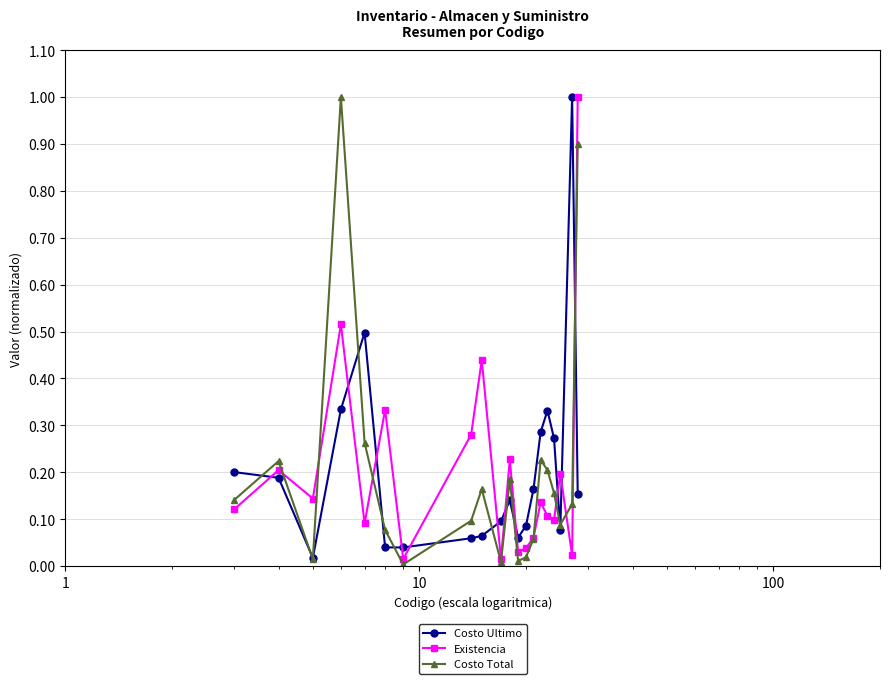

How many lines are shown in the chart?

3